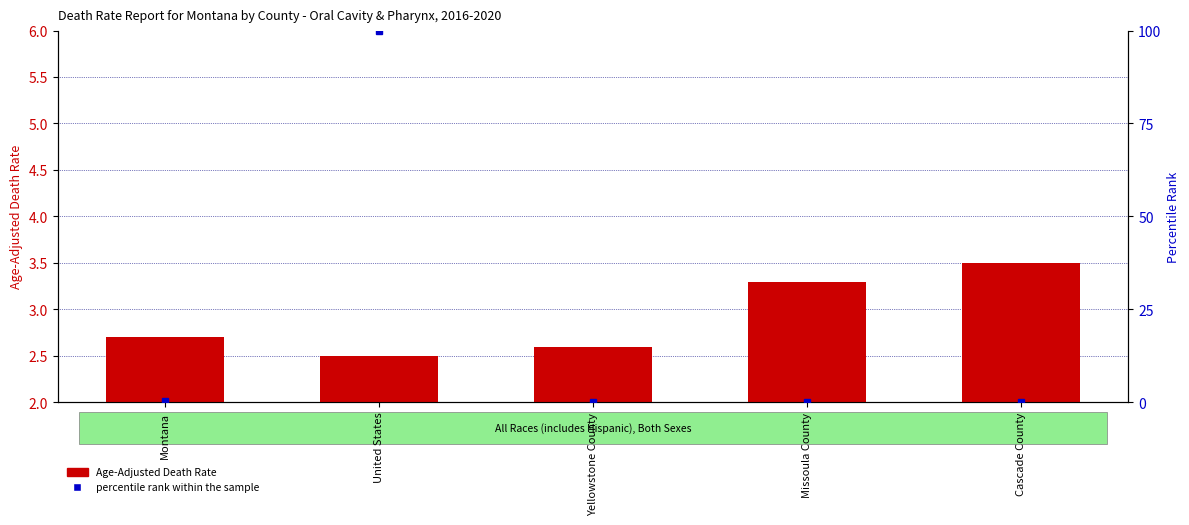

Which series changed the most between United States and Missoula County?

percentile rank within the sample